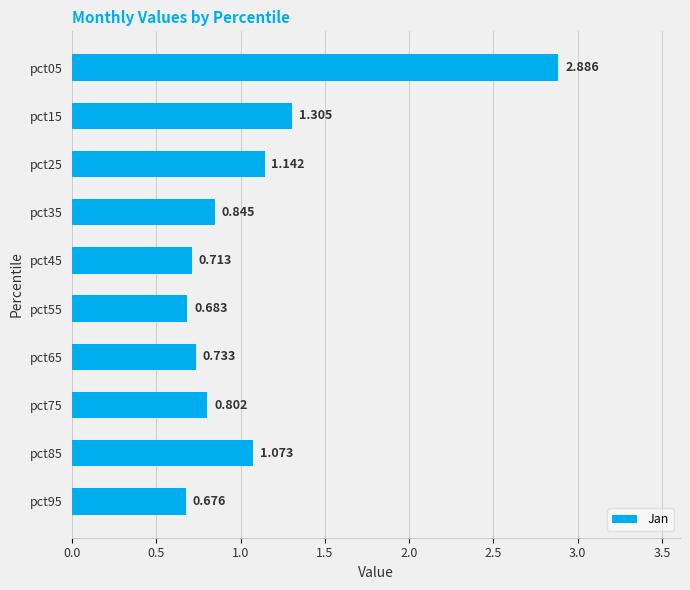

Are the bars horizontal?

Yes